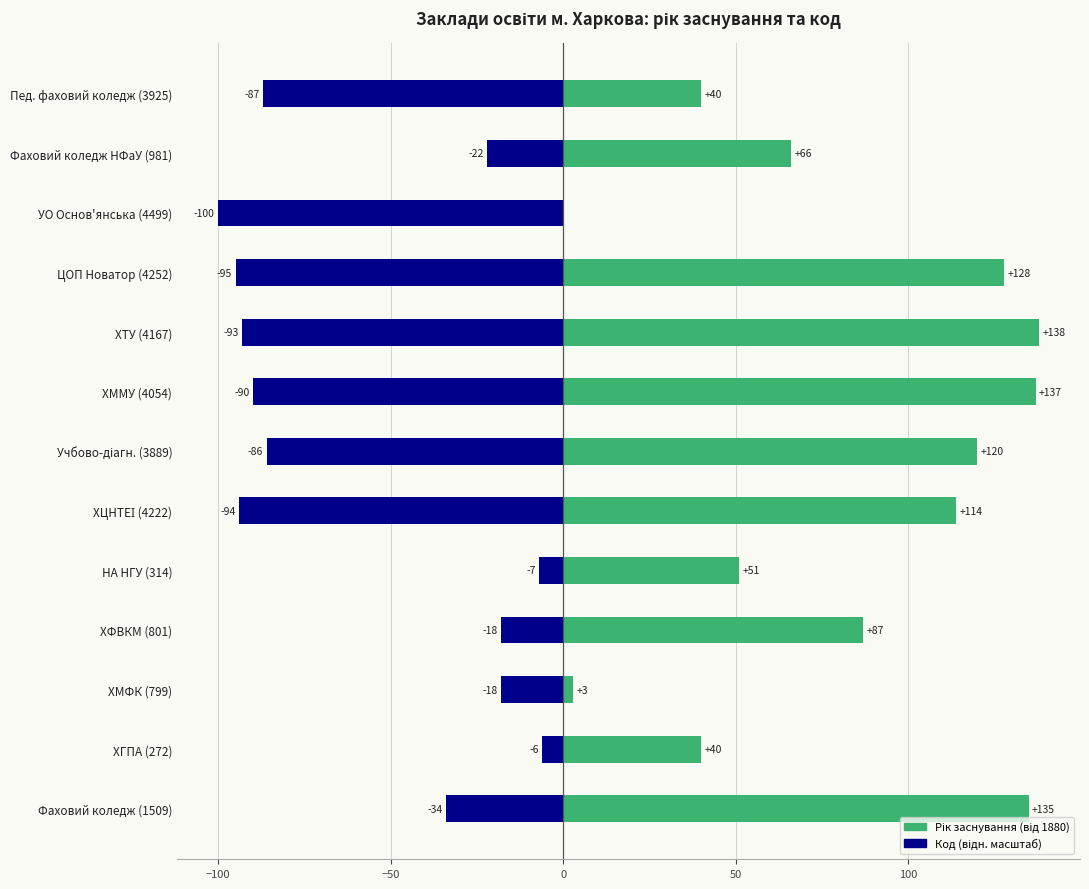

The value of Рік заснування (від 1880) at НА НГУ (314) is 83. True or false?

False